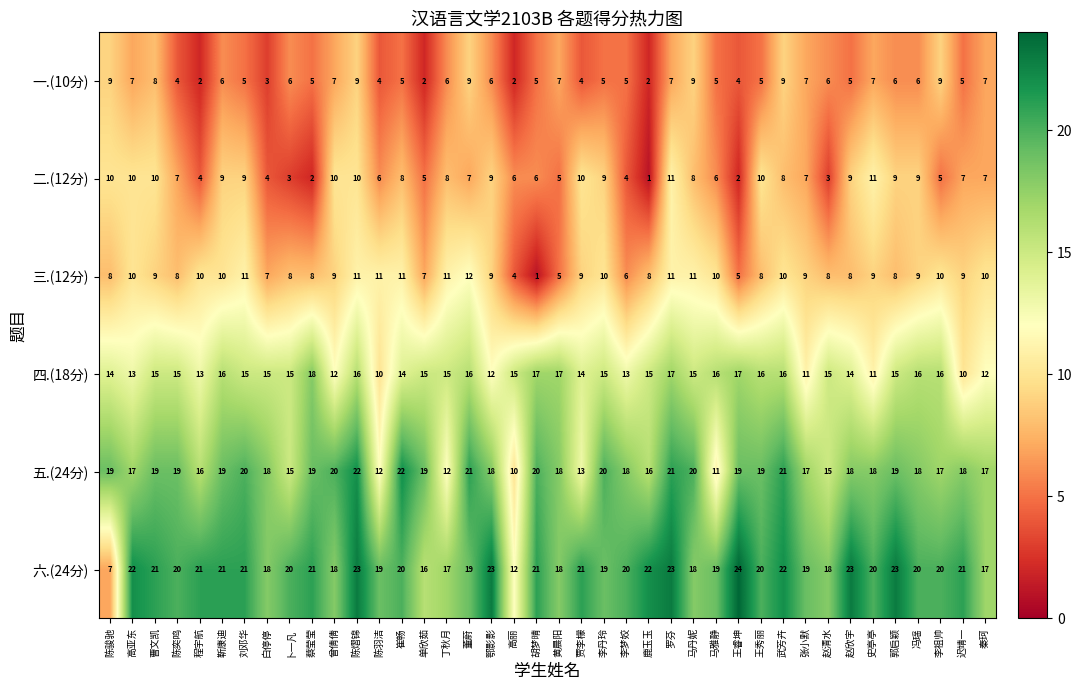

Which series has the largest total across all categories?

六.(24分)